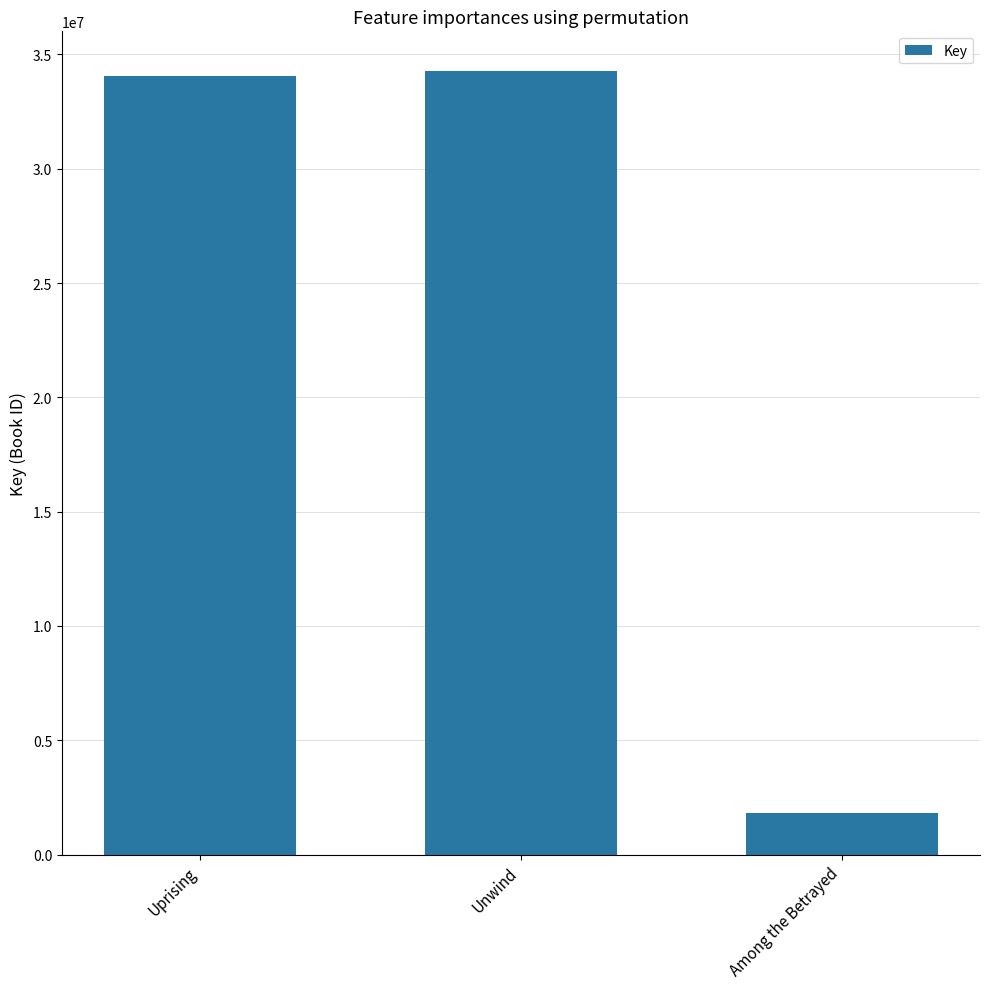

Read the value at Among the Betrayed, to the nearest 10.

1804960